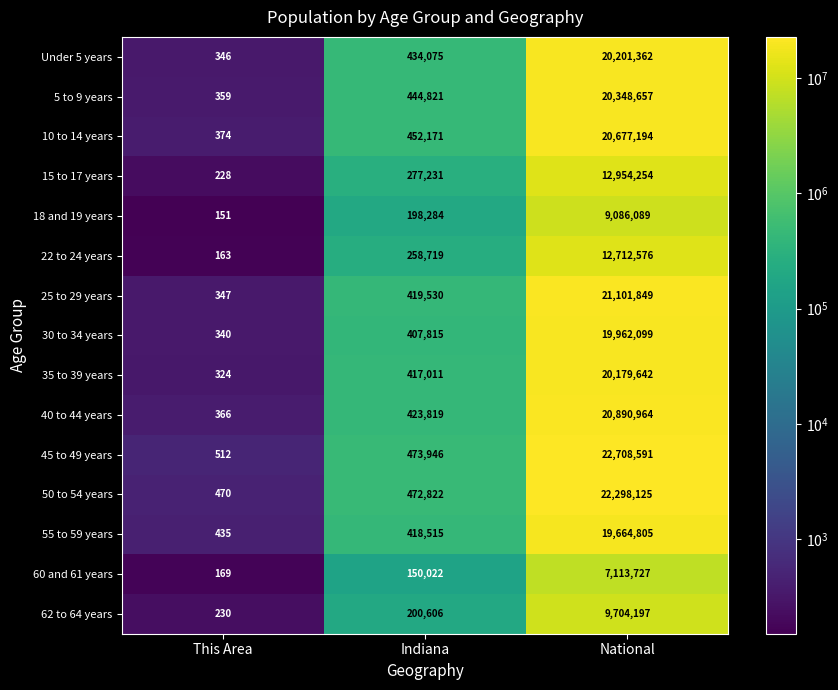

At which category is the sum across all series the highest?

National